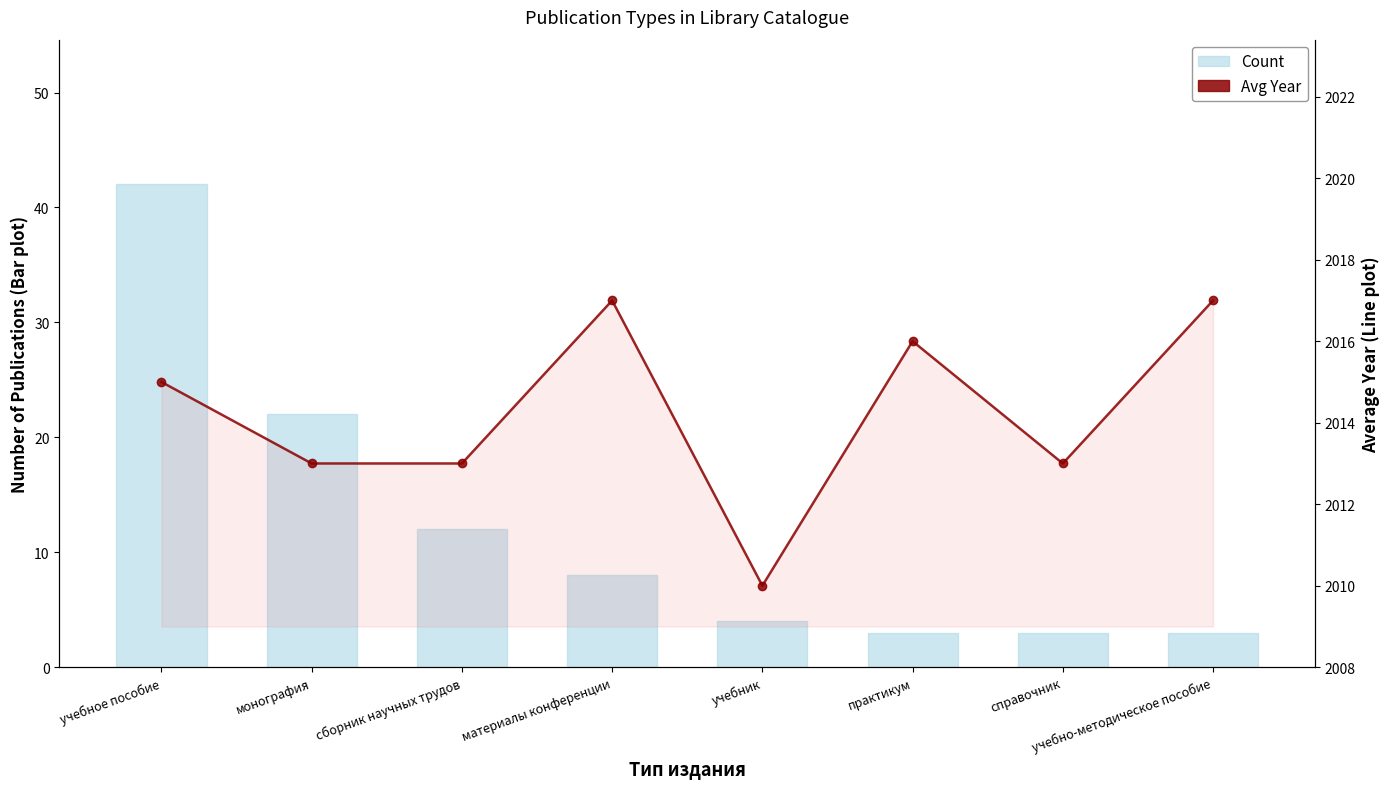

The value of Count at справочник is 2. True or false?

False